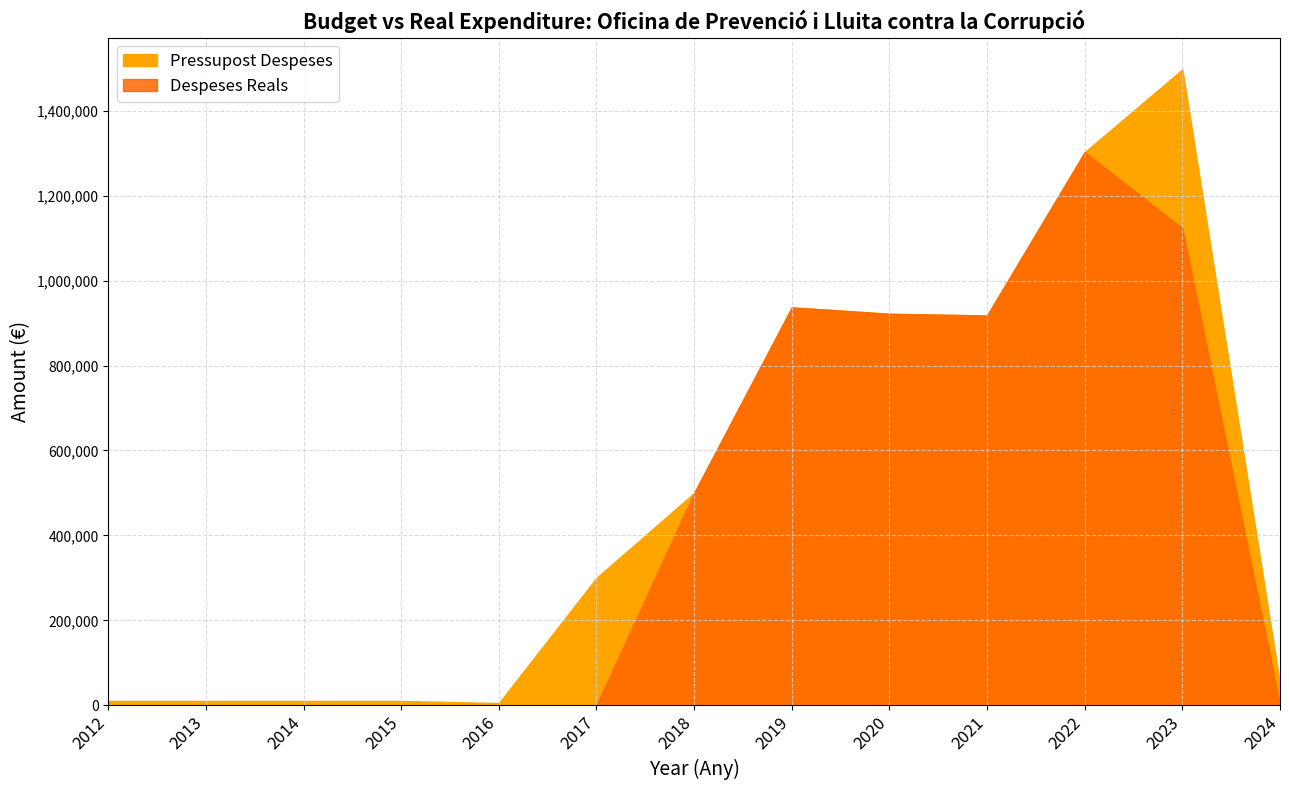

Rank the series by their average value, from highest to lowest.

Pressupost Despeses, Despeses Reals